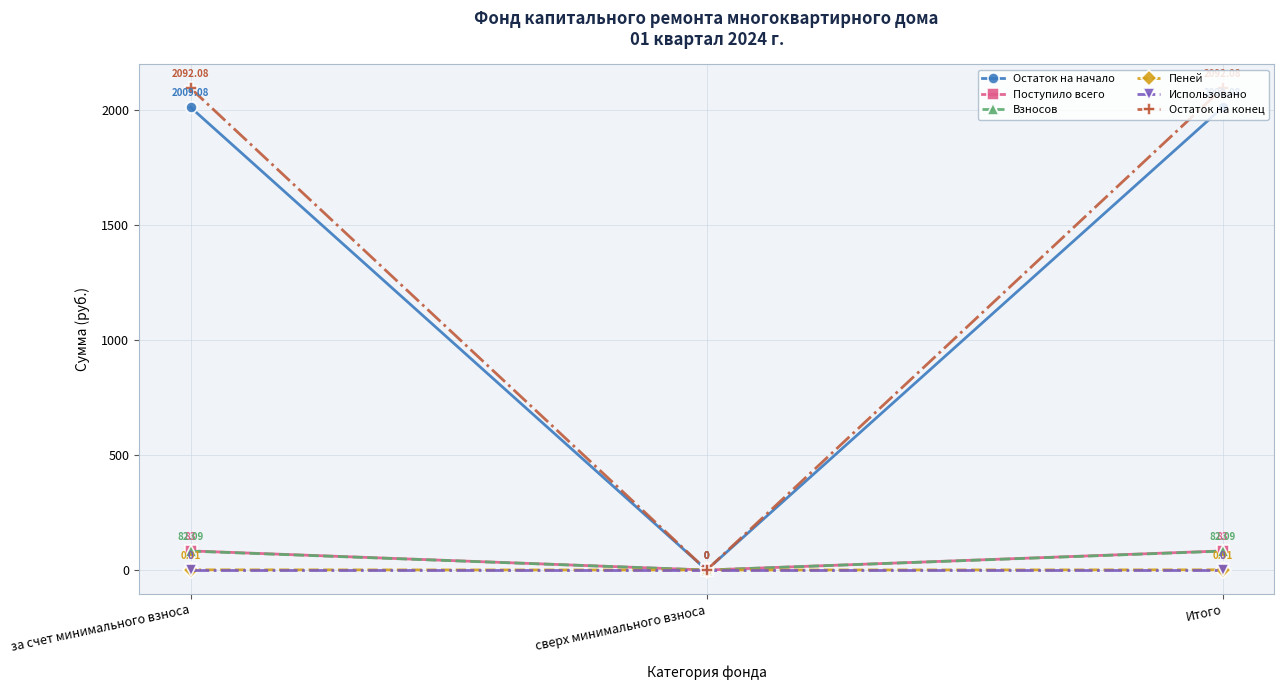

What is the difference between the Поступило всего values at сверх минимального взноса and Итого?

83.0